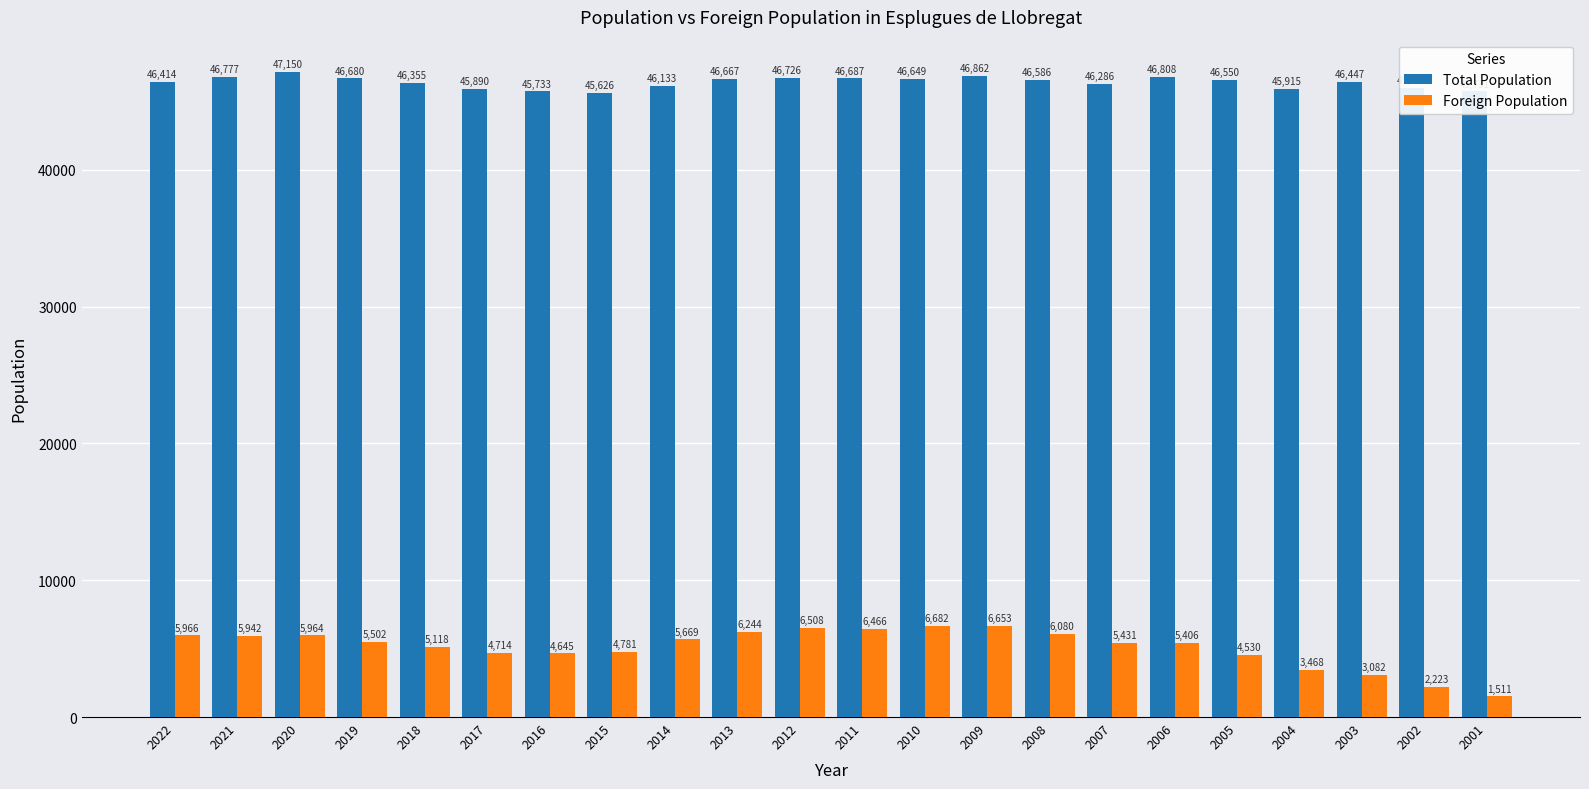

The value of Foreign Population at 2009 is 6653. True or false?

True